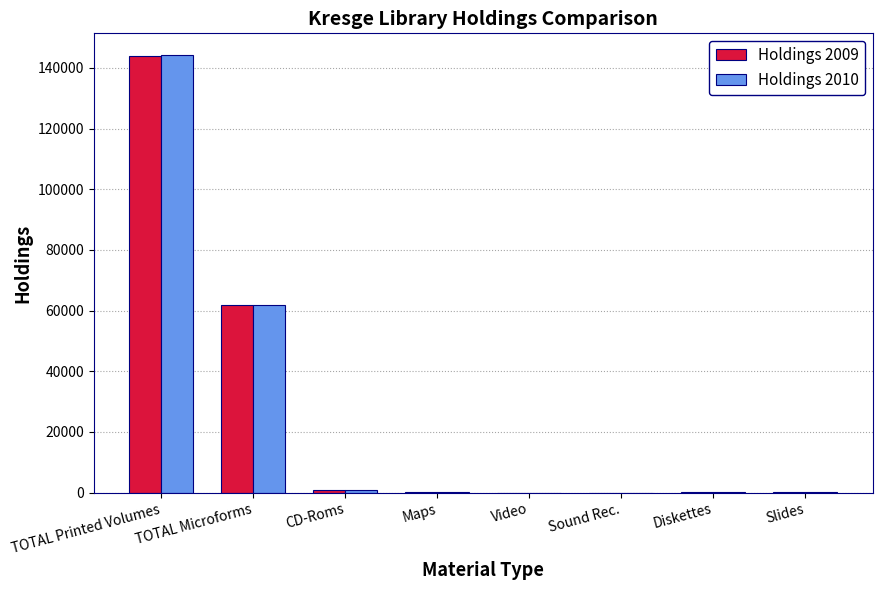

Which label corresponds to the largest value in the chart?

TOTAL Printed Volumes